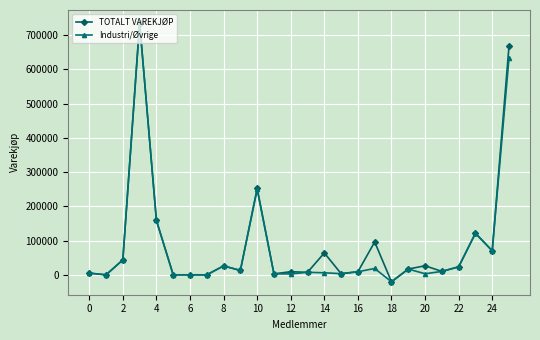

What is the maximum value for TOTALT VAREKJØP?

735419